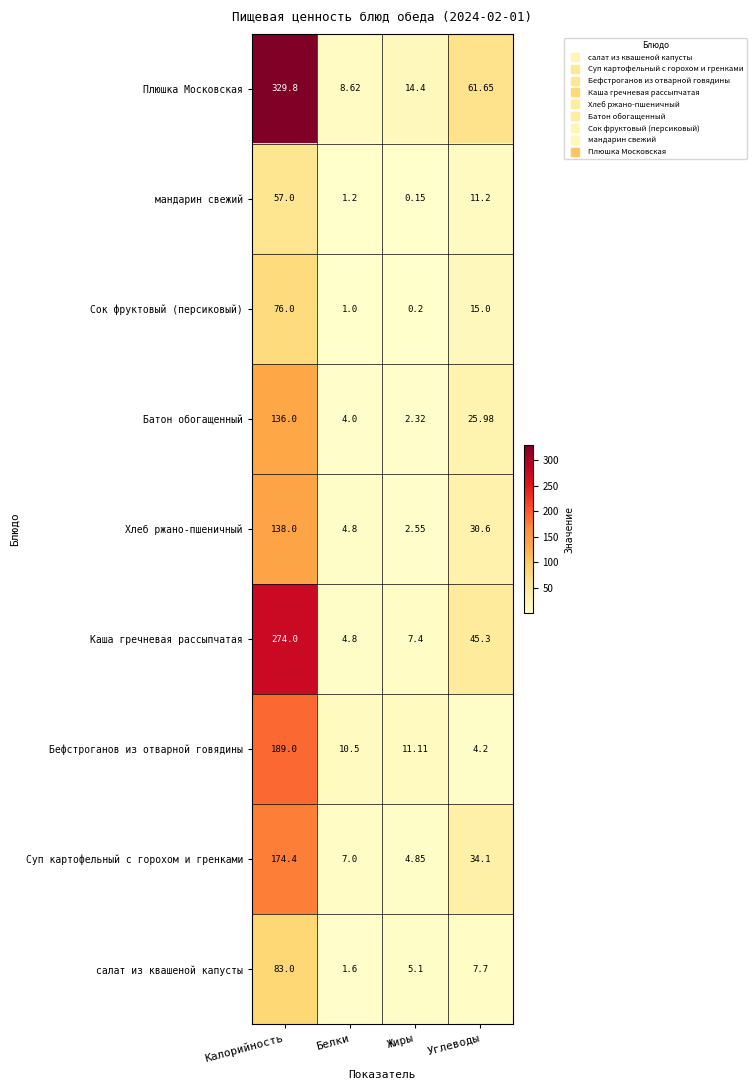

Between Калорийность and Белки, which series saw the biggest shift?

Плюшка Московская